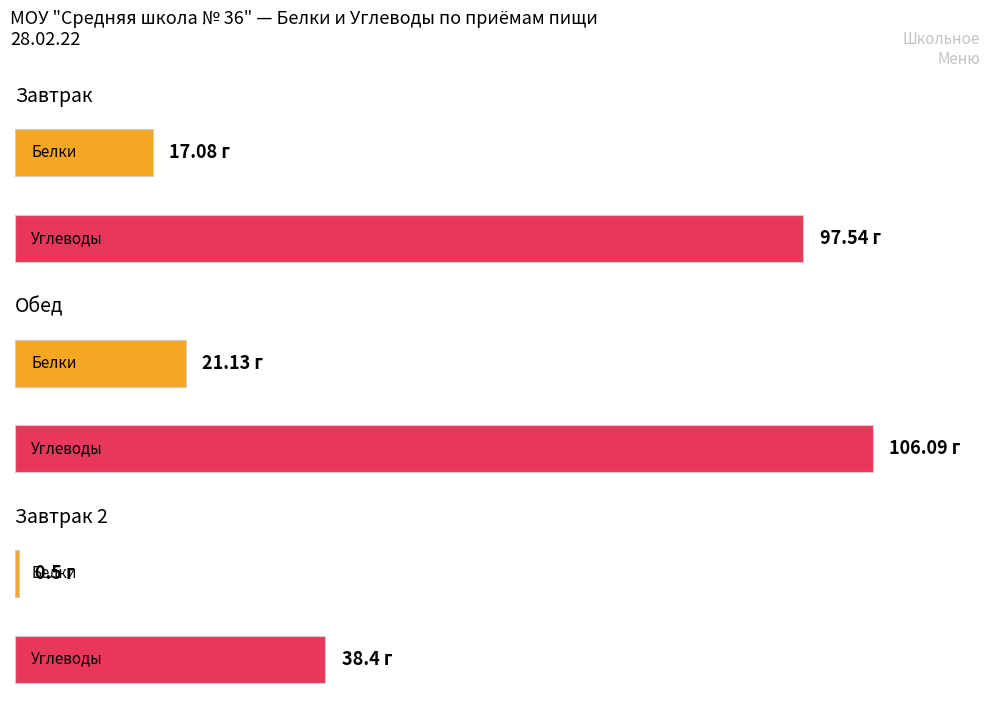

What is the label of the 2nd bar from the left?

Обед